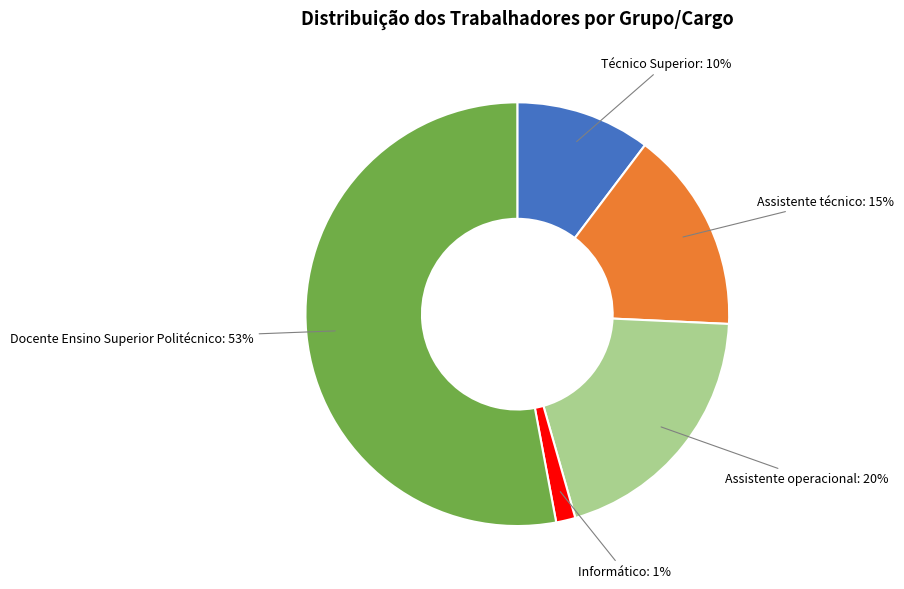

Which slice is the largest?

Docente Ensino Superior Politécnico